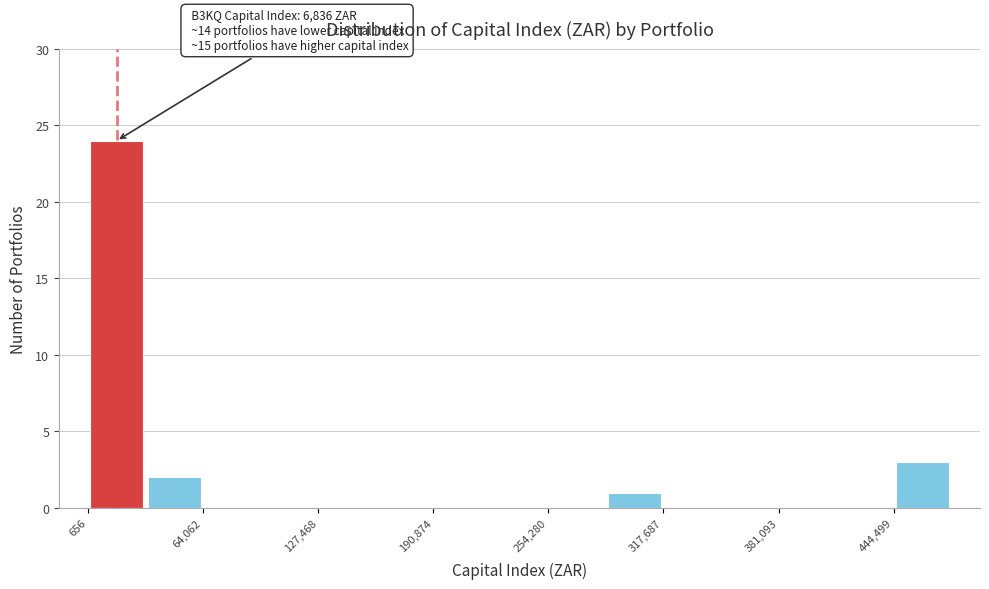

Read against the x-axis, roughly where is the centre of the tallest bar?

20000